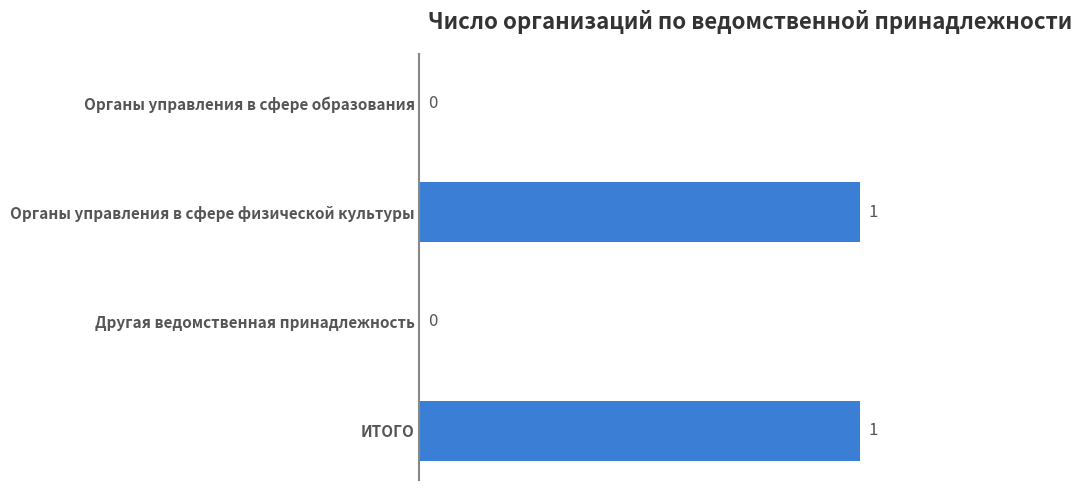

How many values are between 0 and 1?

4